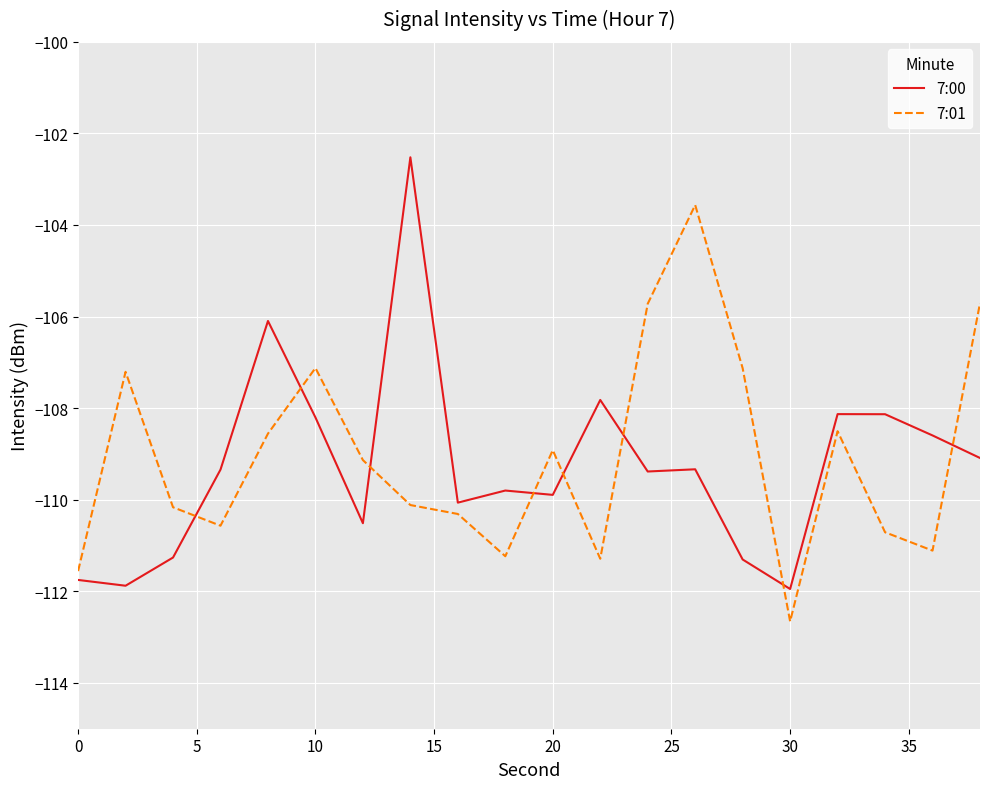

Which series ends up on top after the final intersection of 7:00 and 7:01?

7:01